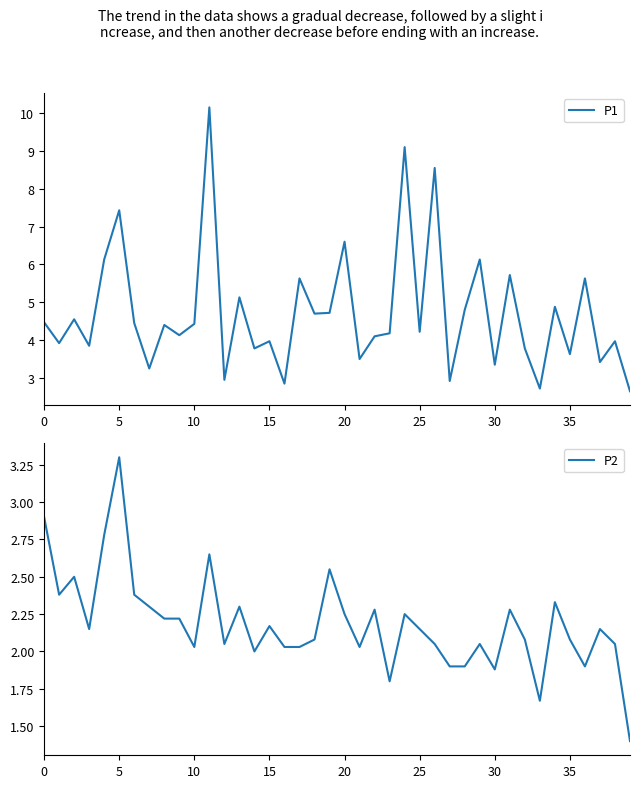

What is the minimum value for P2?

1.4